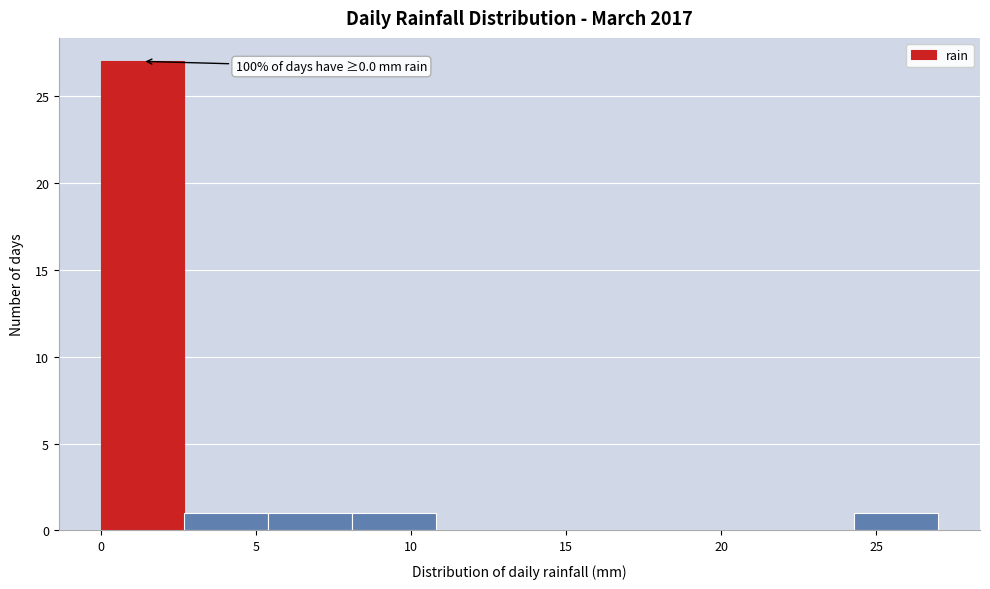

Which range on the x-axis has the tallest bar?

0.0 to 2.7